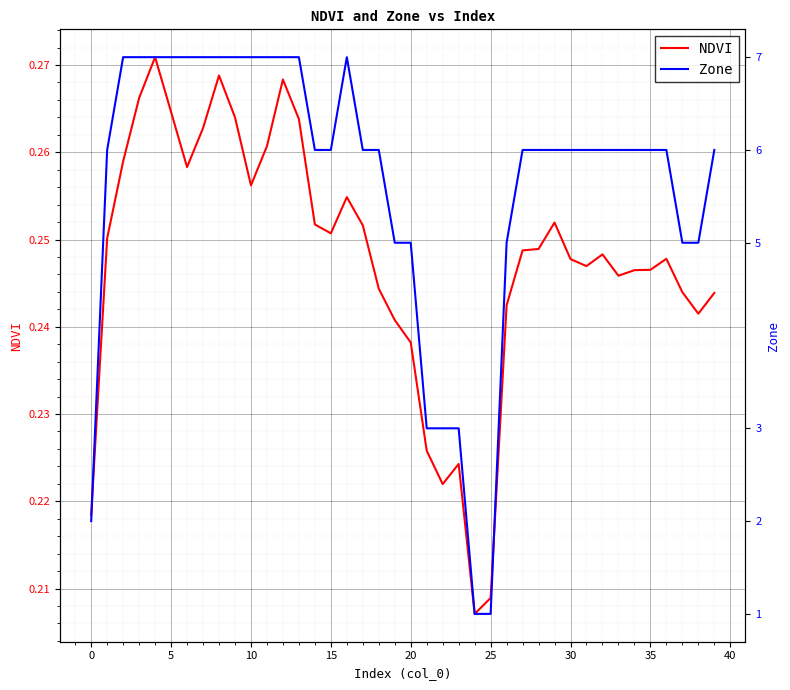

True or false: Zone has a value of 1.7 at 35.

False